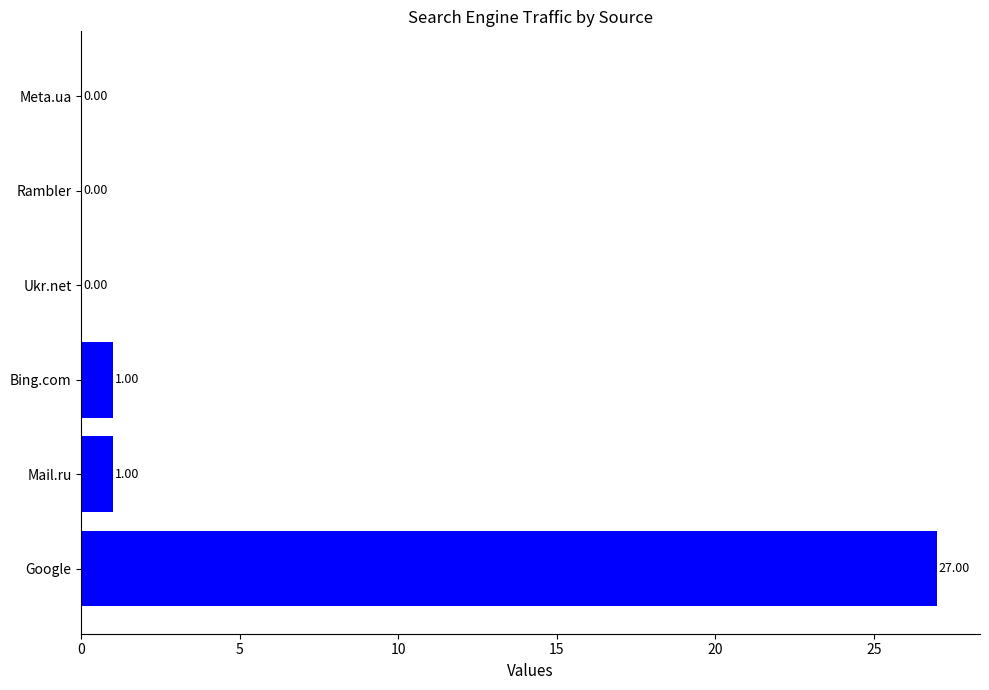

The value of Mail.ru at 2021-01-20 is 0. True or false?

False